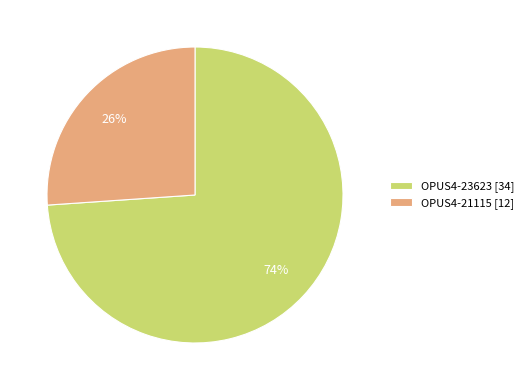

Between OPUS4-21115 and OPUS4-23623, which is larger?

OPUS4-23623